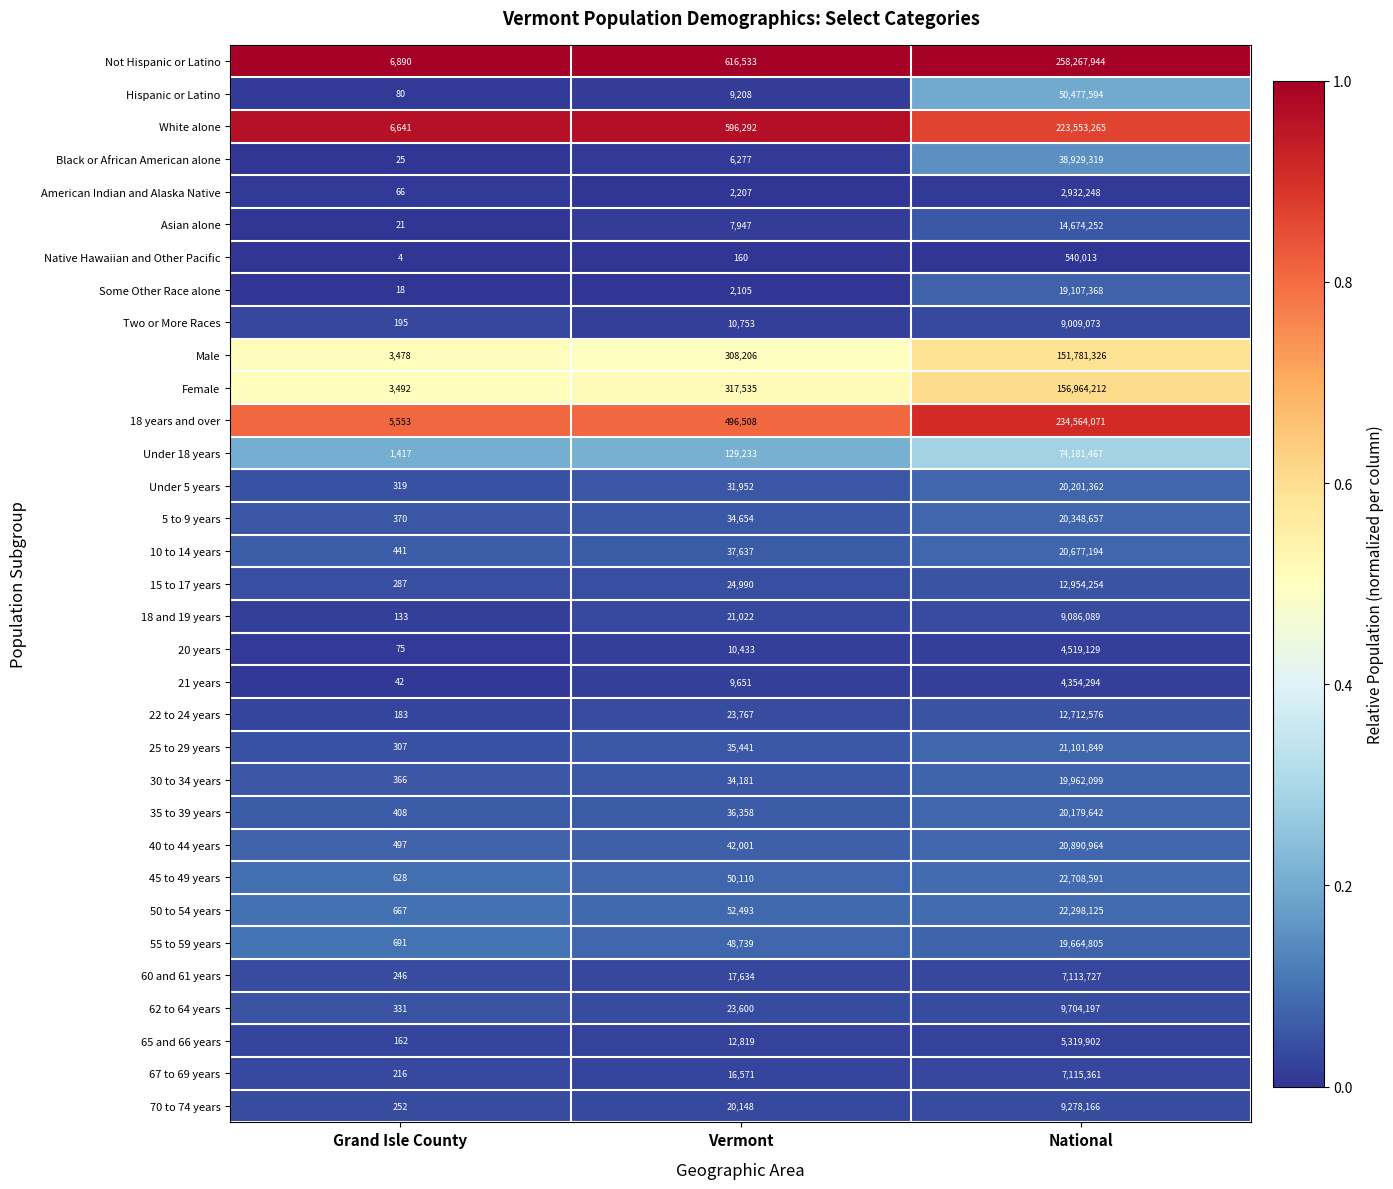

The Male series shows 3478 at Grand Isle County. True or false?

True